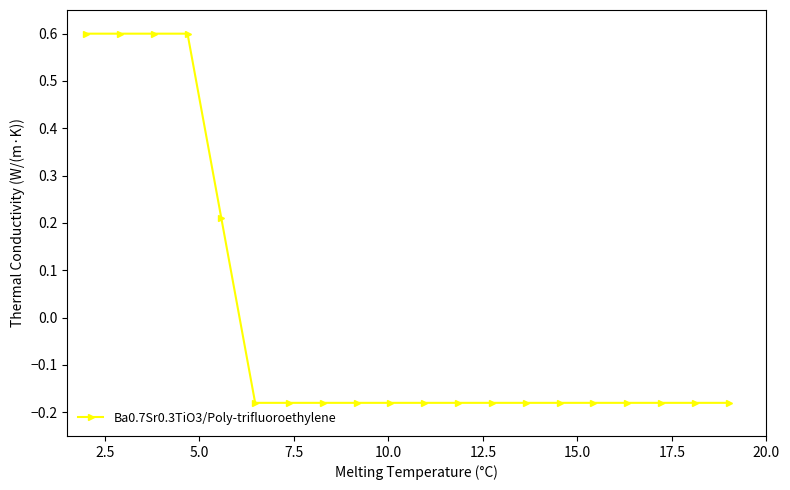

Count the values in the range 0 to 1.

5